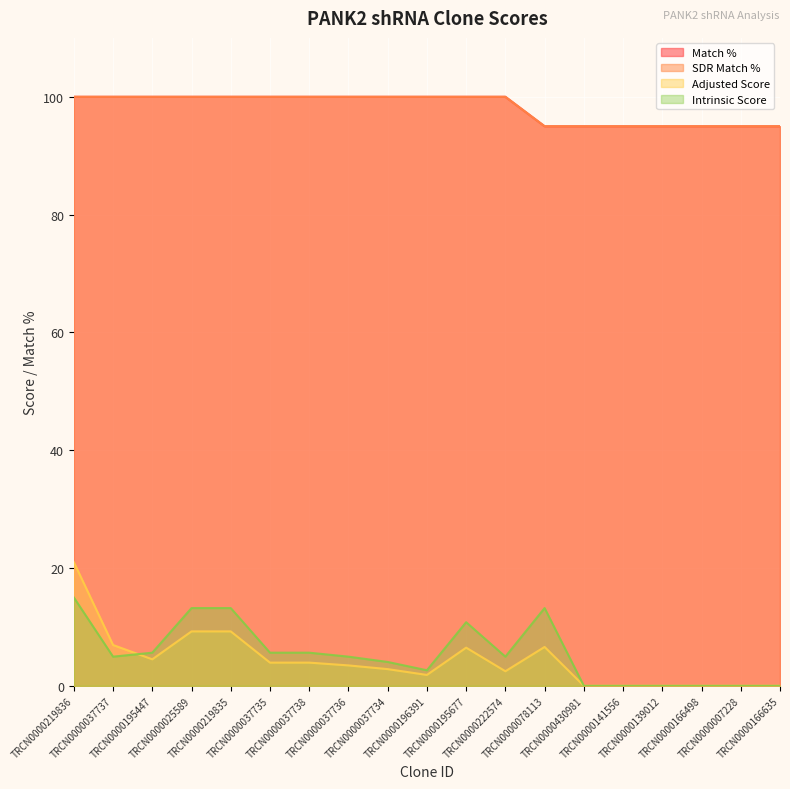

What is the average value of the Match % series?

98.2